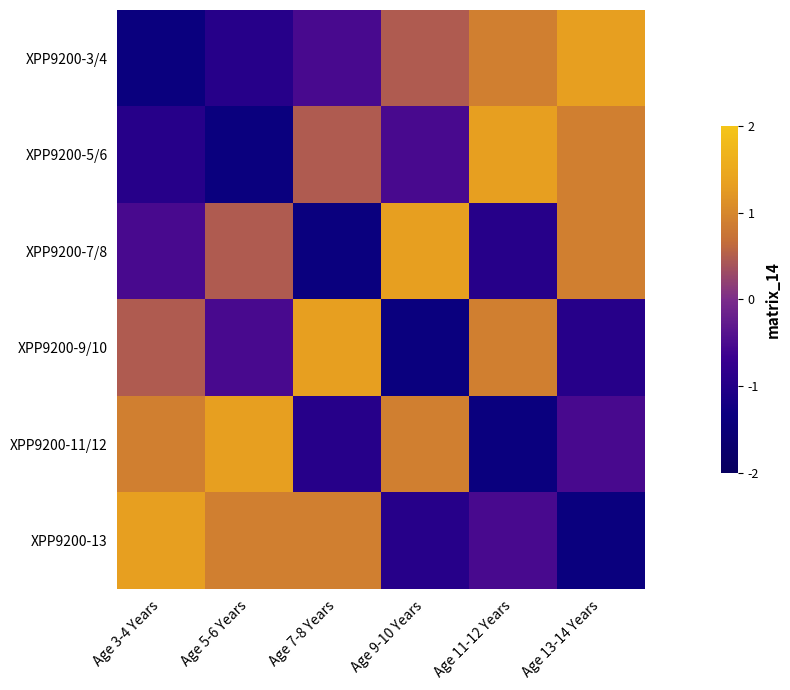

Reading left to right, transcribe all the data shown in this chart.

XPP9200-3/4: Age 3-4 Years=-1.4	Age 5-6 Years=-0.9	Age 7-8 Years=-0.5	Age 9-10 Years=0.5	Age 11-12 Years=0.9	Age 13-14 Years=1.3
XPP9200-5/6: Age 3-4 Years=-0.9	Age 5-6 Years=-1.4	Age 7-8 Years=0.5	Age 9-10 Years=-0.5	Age 11-12 Years=1.3	Age 13-14 Years=0.9
XPP9200-7/8: Age 3-4 Years=-0.5	Age 5-6 Years=0.5	Age 7-8 Years=-1.4	Age 9-10 Years=1.3	Age 11-12 Years=-0.9	Age 13-14 Years=0.9
XPP9200-9/10: Age 3-4 Years=0.5	Age 5-6 Years=-0.5	Age 7-8 Years=1.3	Age 9-10 Years=-1.4	Age 11-12 Years=0.9	Age 13-14 Years=-0.9
XPP9200-11/12: Age 3-4 Years=0.9	Age 5-6 Years=1.3	Age 7-8 Years=-0.9	Age 9-10 Years=0.9	Age 11-12 Years=-1.4	Age 13-14 Years=-0.5
XPP9200-13: Age 3-4 Years=1.3	Age 5-6 Years=0.9	Age 7-8 Years=0.9	Age 9-10 Years=-0.9	Age 11-12 Years=-0.5	Age 13-14 Years=-1.4